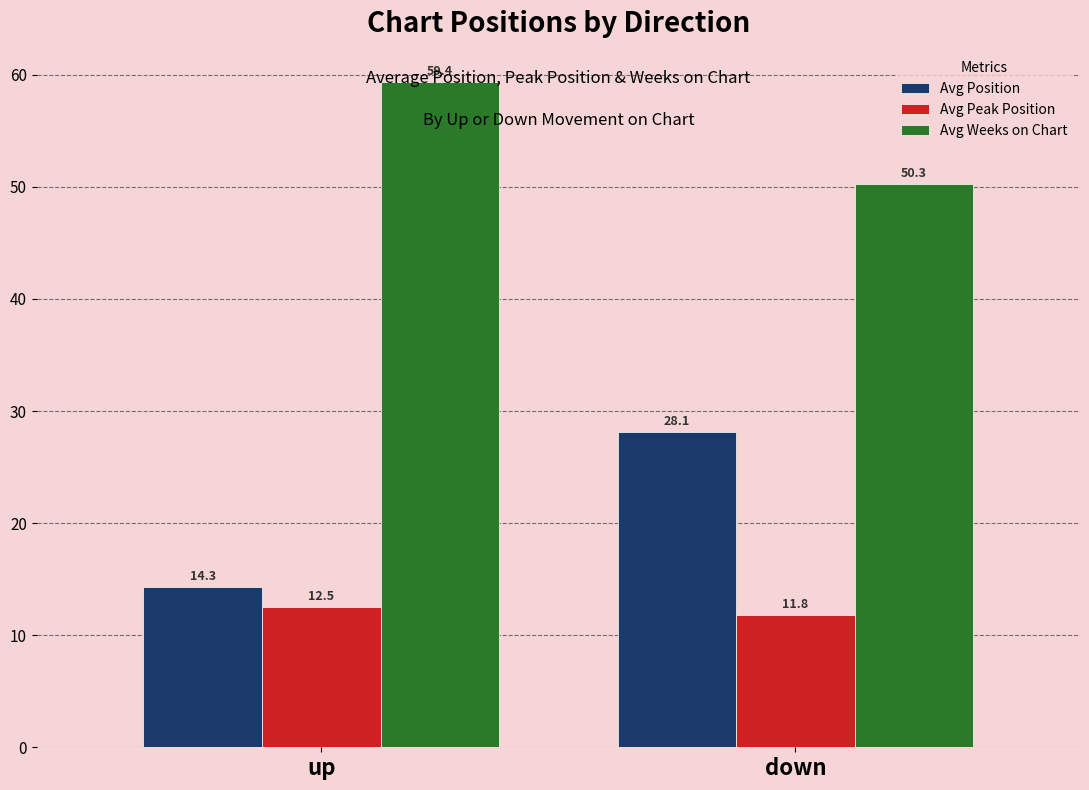

What is the total value across all series at up?

86.1